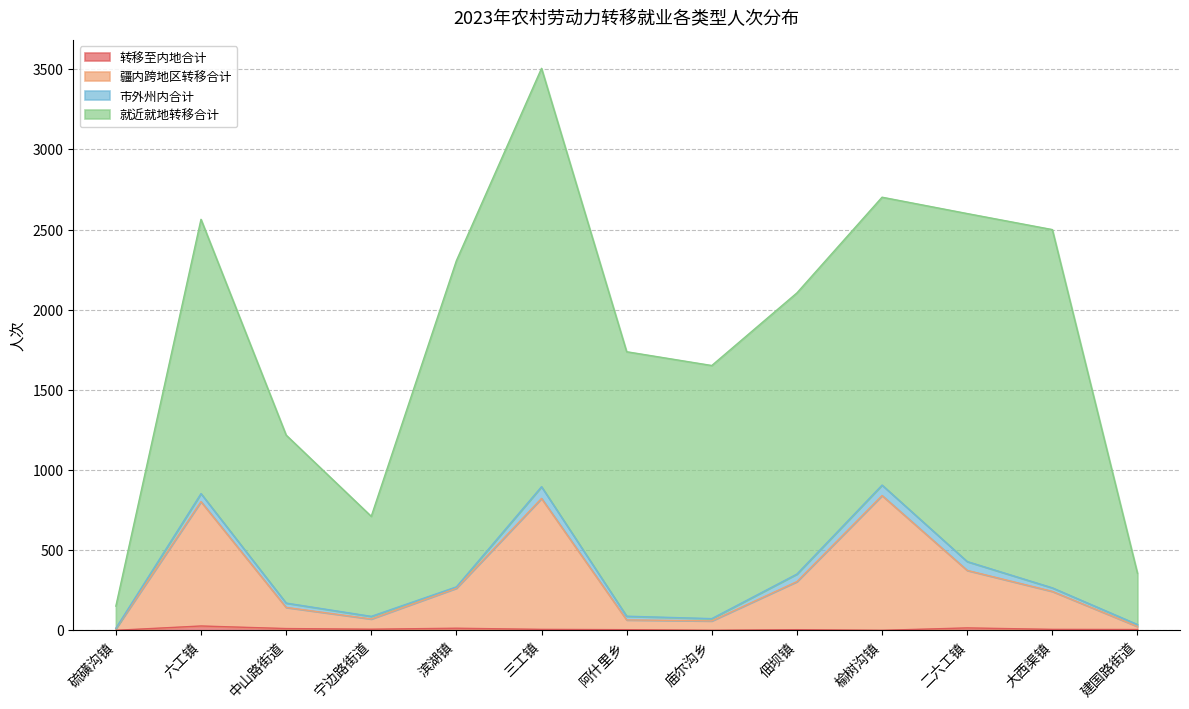

How many values in the 转移至内地合计 series exceed 6?

5